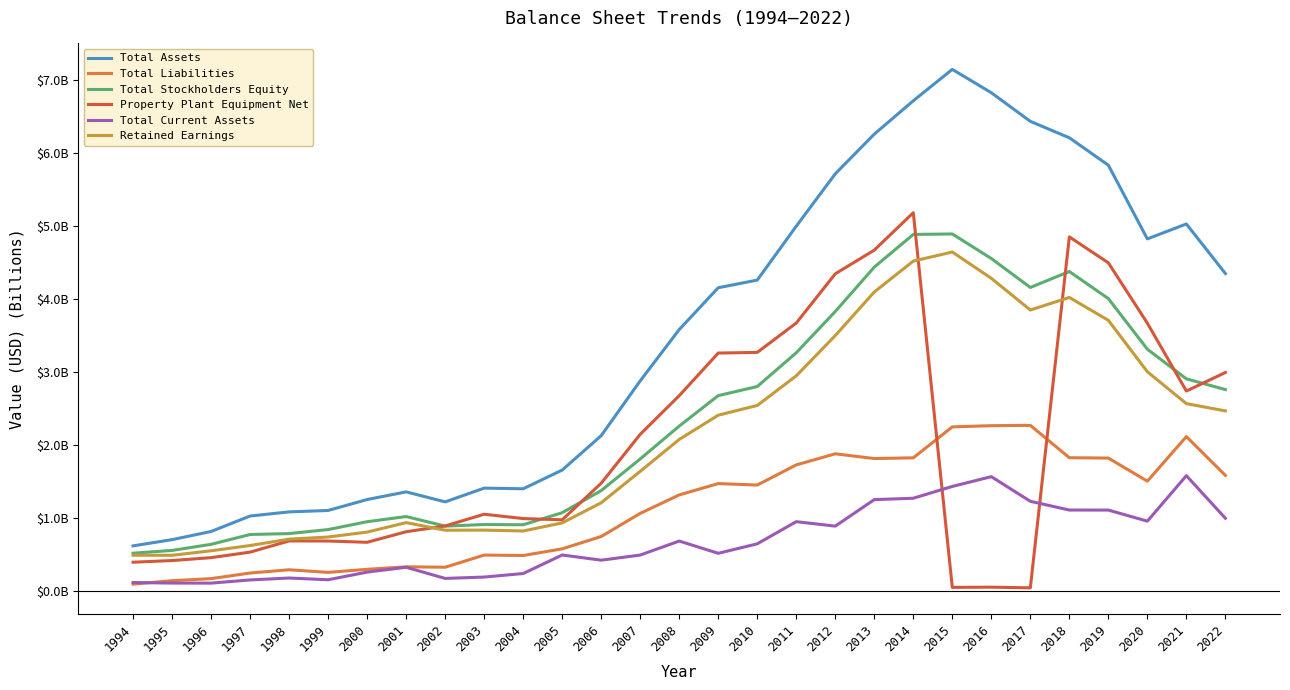

Is this an area chart (filled region under the line)?

No